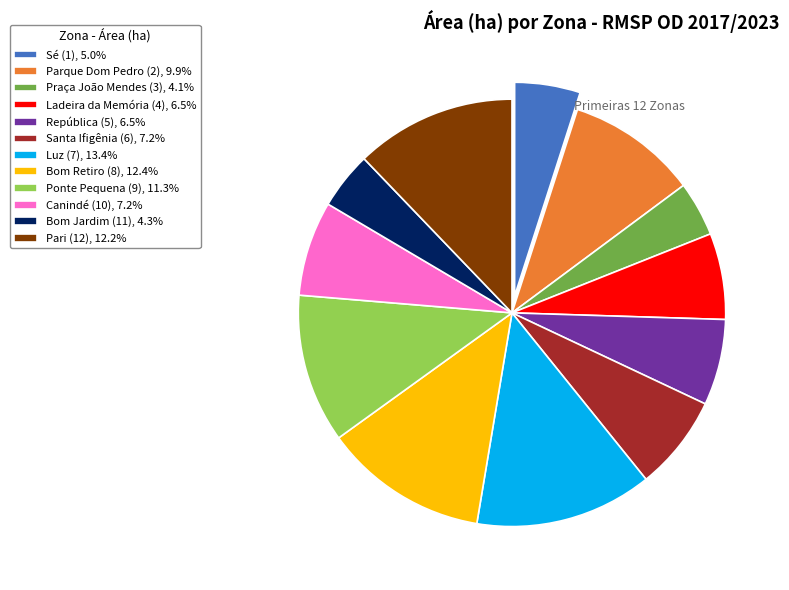

Is the sum of Canindé (10), 7.2% and Santa Ifigênia (6), 7.2% greater than half?

No